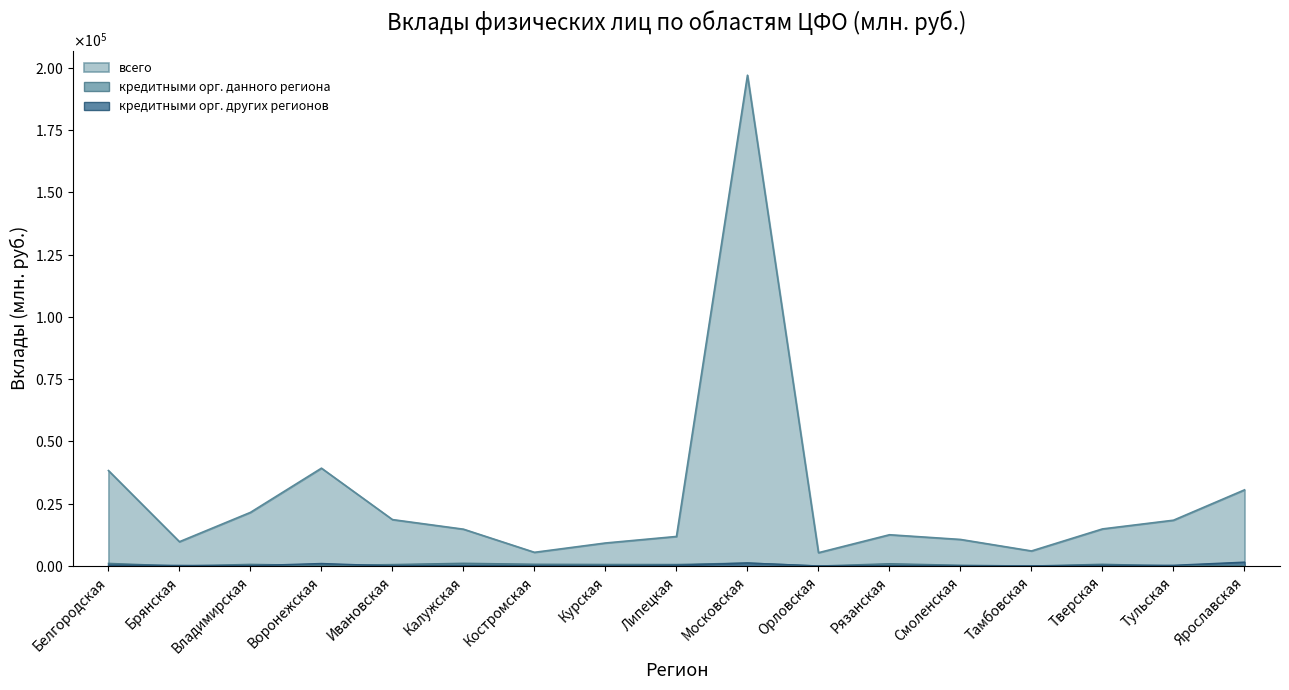

How many values in the кредитными организациями данного региона series are below 626?

8